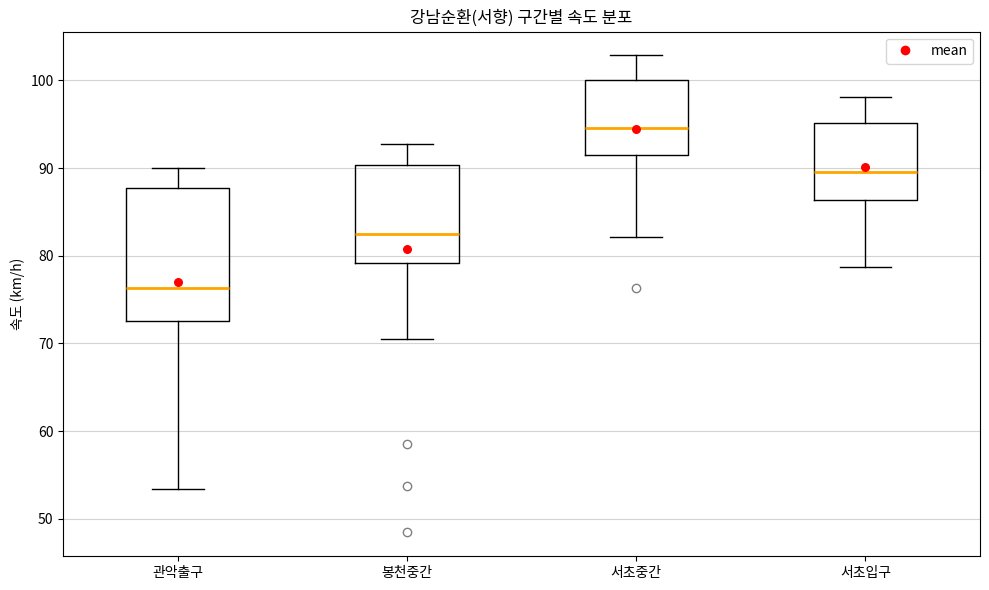

Which box has the highest median line?

서초중간